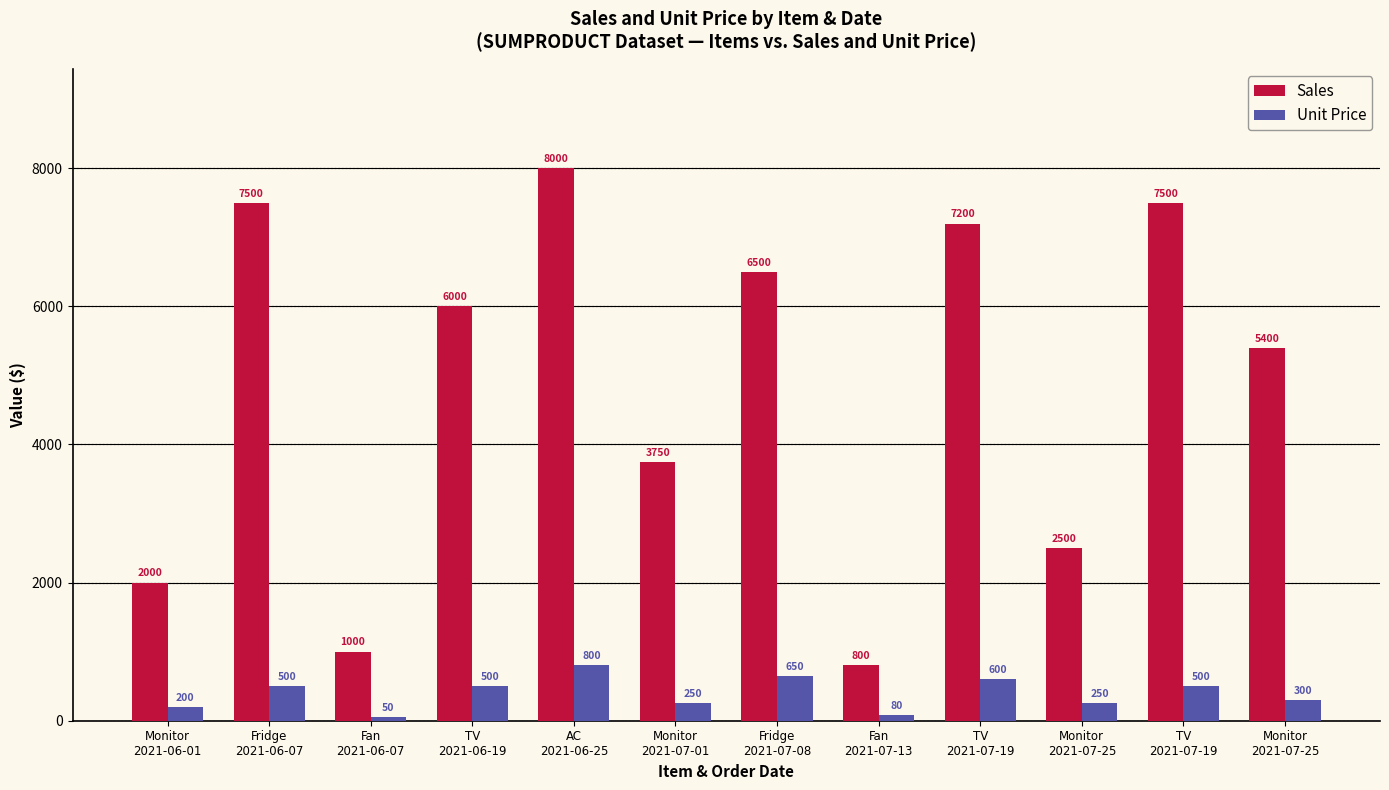

Count the number of data series in this chart.

2